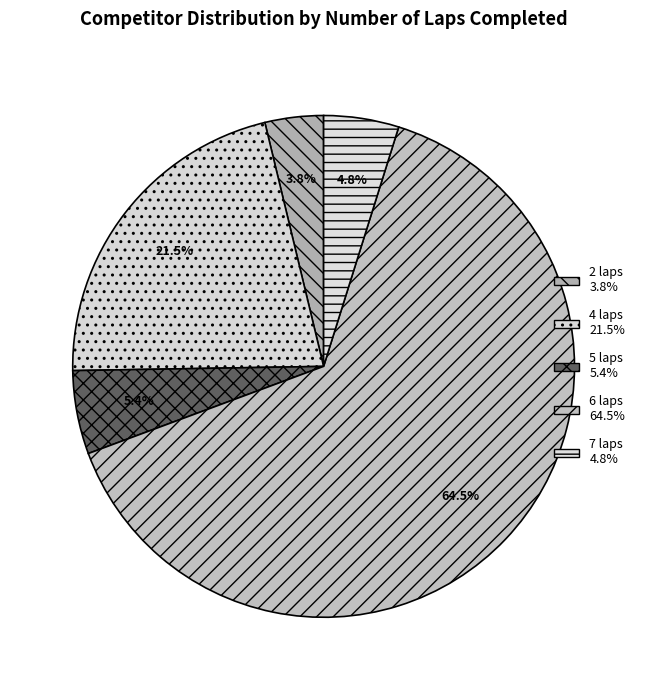

Which slice represents more than half of the pie?

6 laps